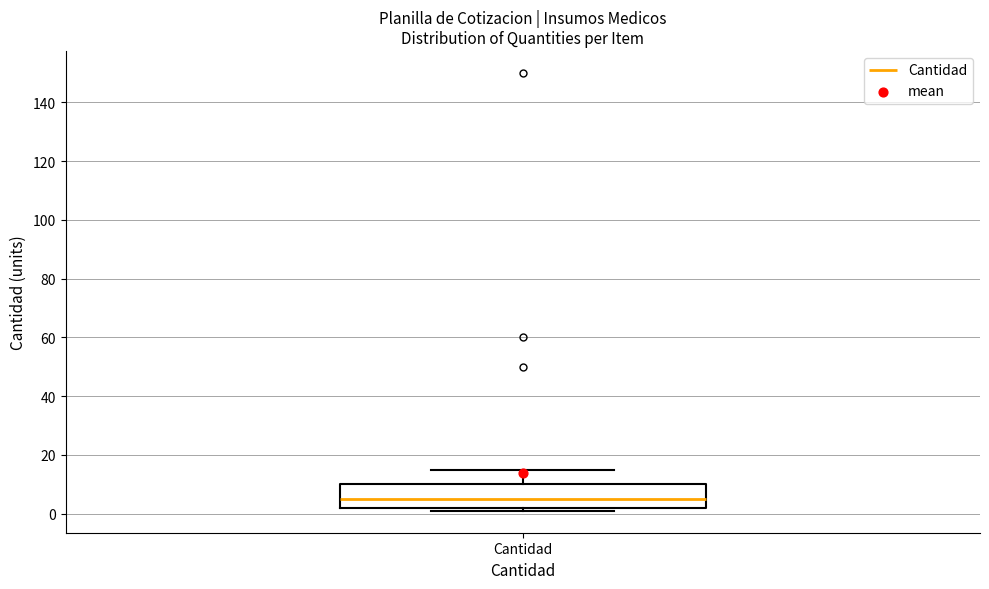

Where is the upper edge of the box for Cantidad on the y-axis? The values are not printed on the chart, so give them approximately, as read against the axis.

10